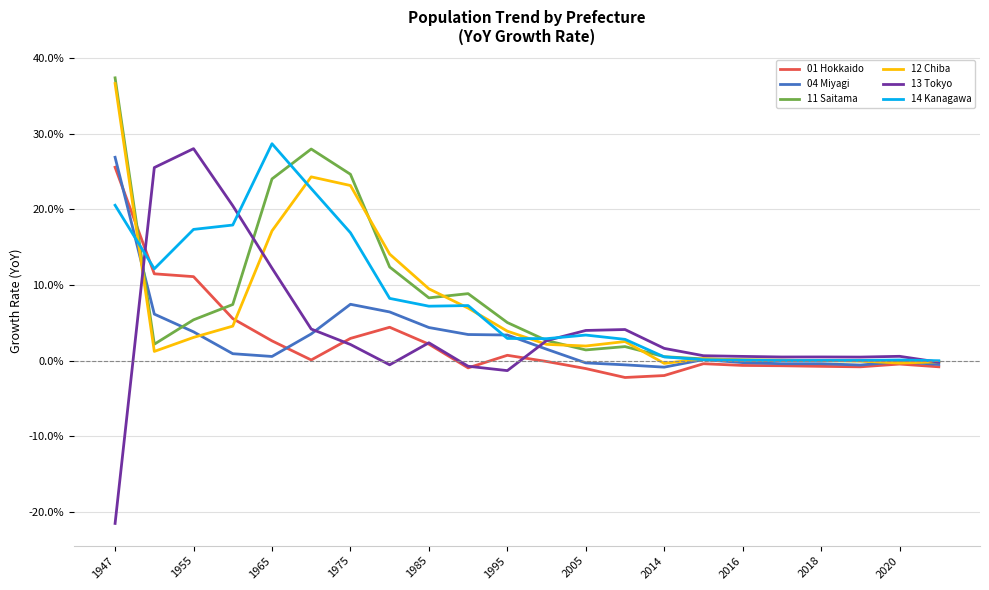

What is the maximum value shown in the chart?

37.4